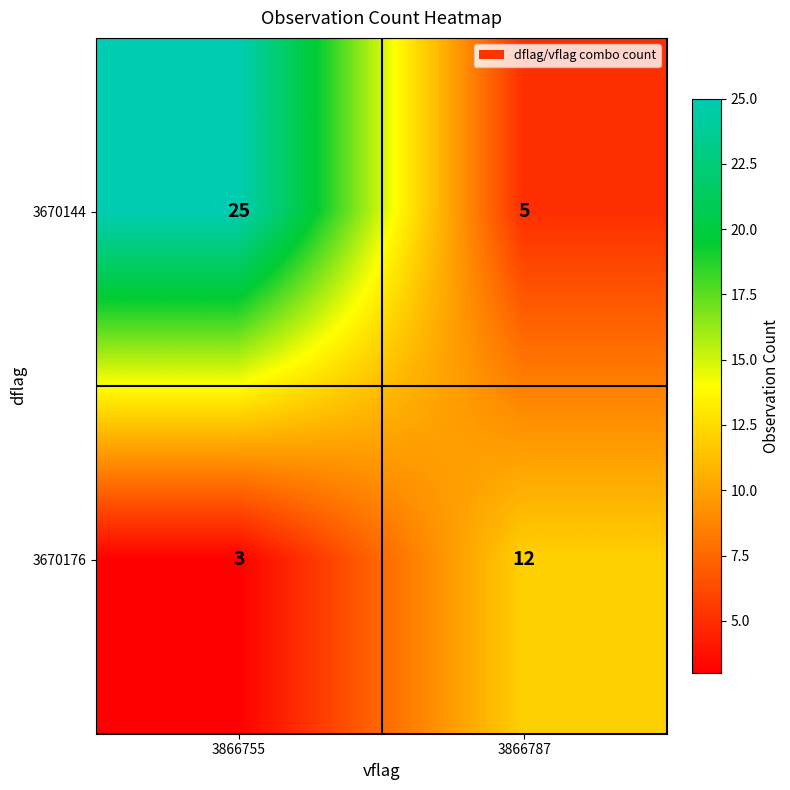

Which series has the largest total across all categories?

3670144